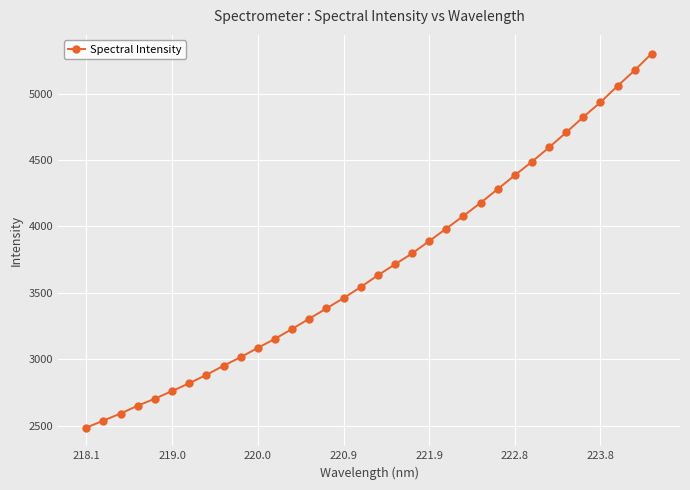

What is the minimum value shown in the chart?

2484.9